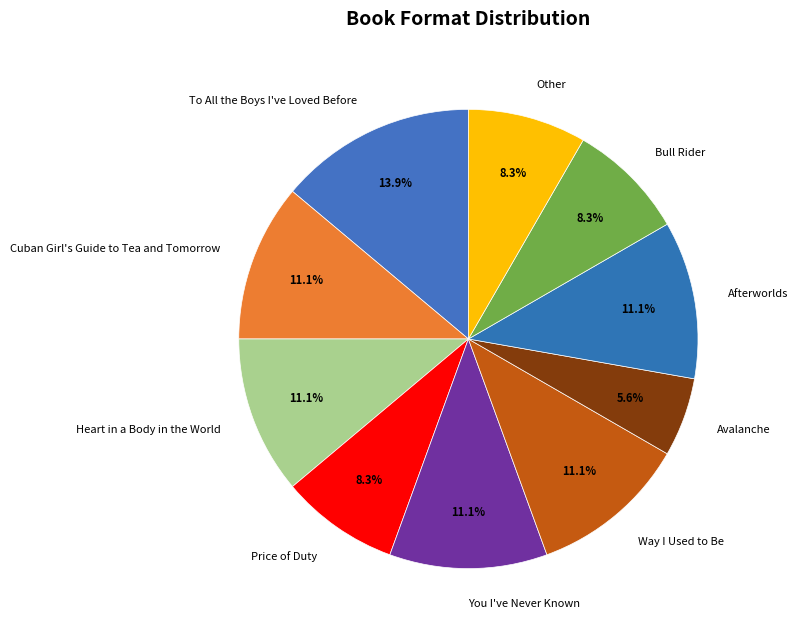

Which category has the biggest portion of the pie?

To All the Boys I've Loved Before